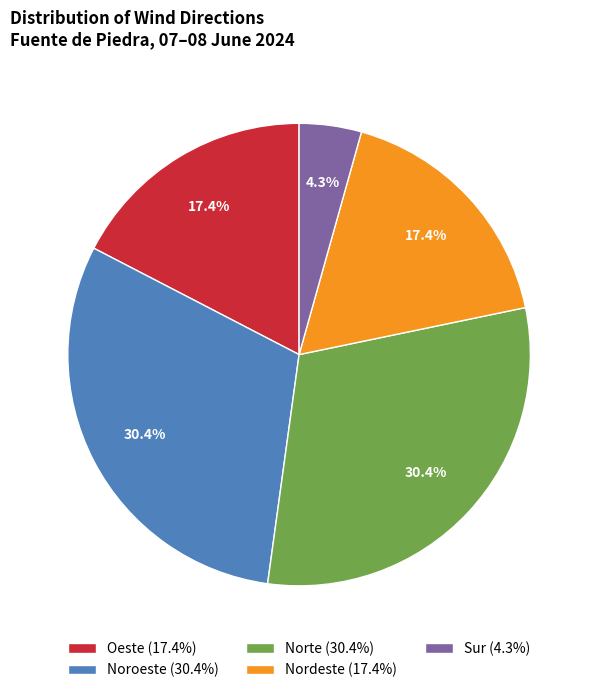

Combined, what portion of the pie is Oeste (17.4%) and Norte (30.4%)?

47.8%